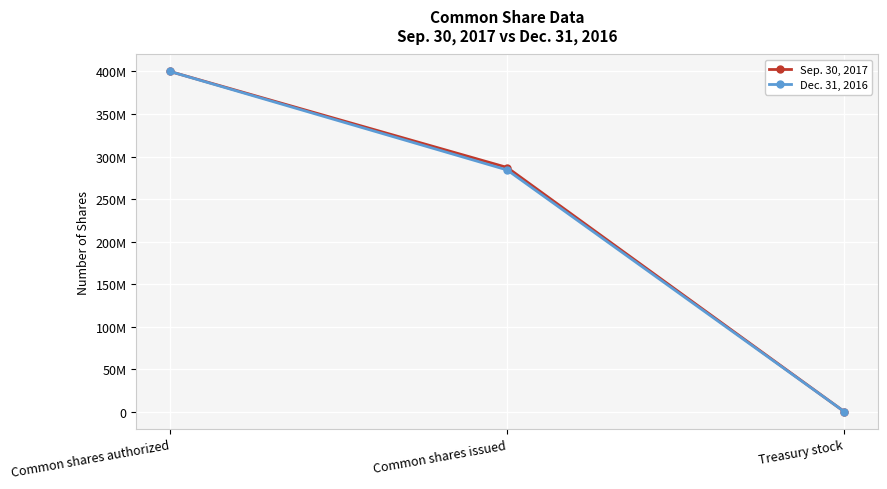

Count the Sep. 30, 2017 values in the range 0 to 400000000.

3